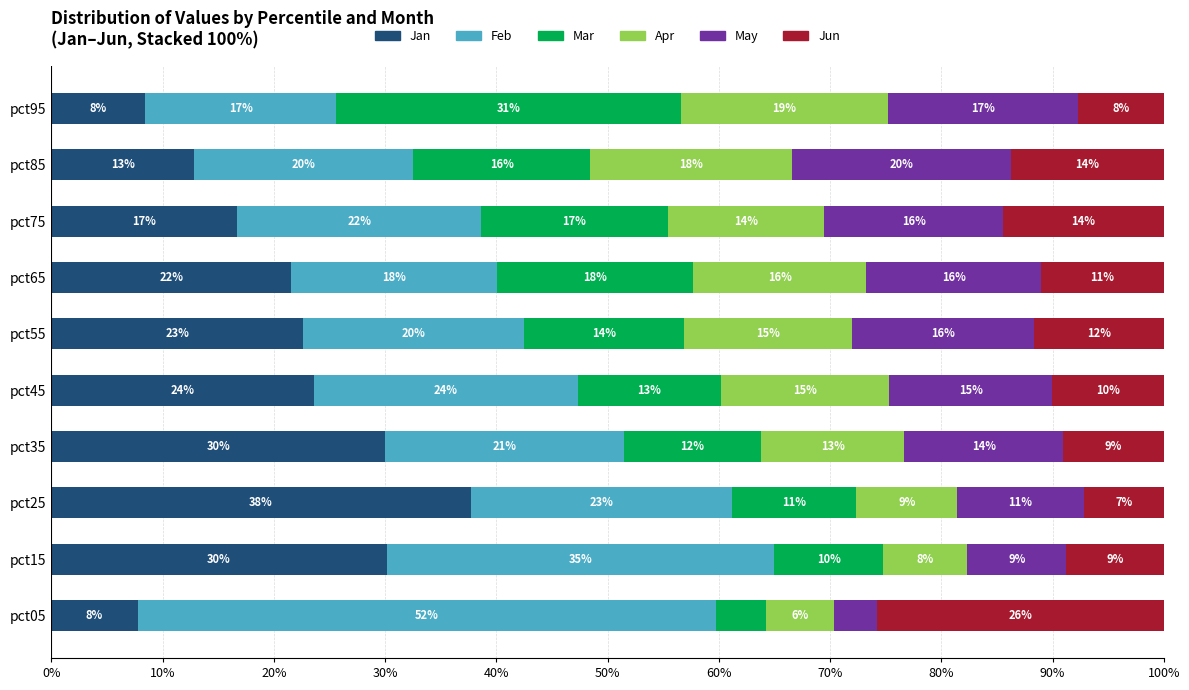

Count the number of data series in this chart.

6